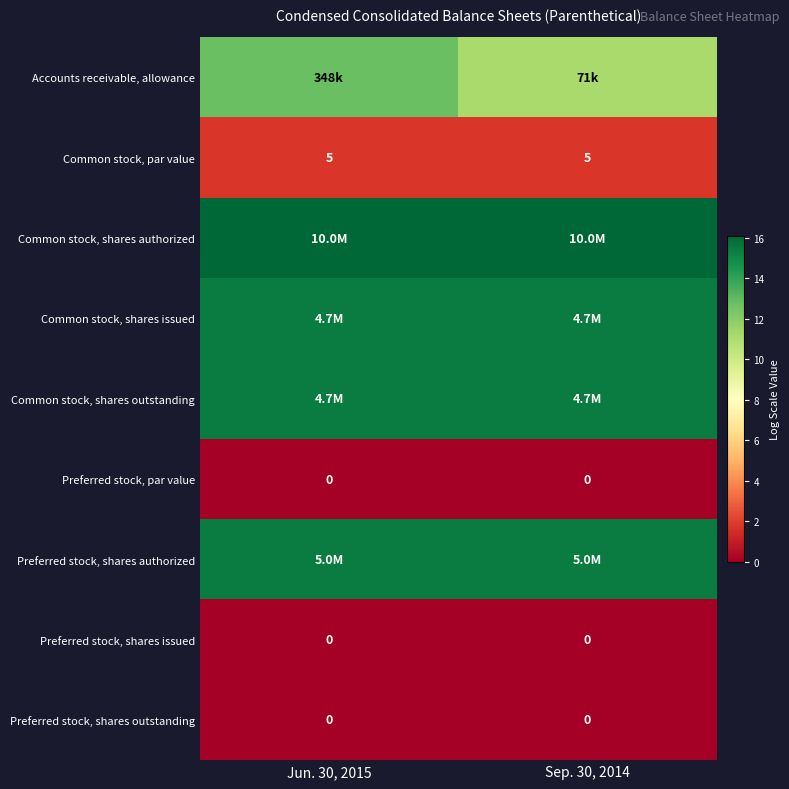

What is the spread (max minus min) of values at Jun. 30, 2015?

16.1